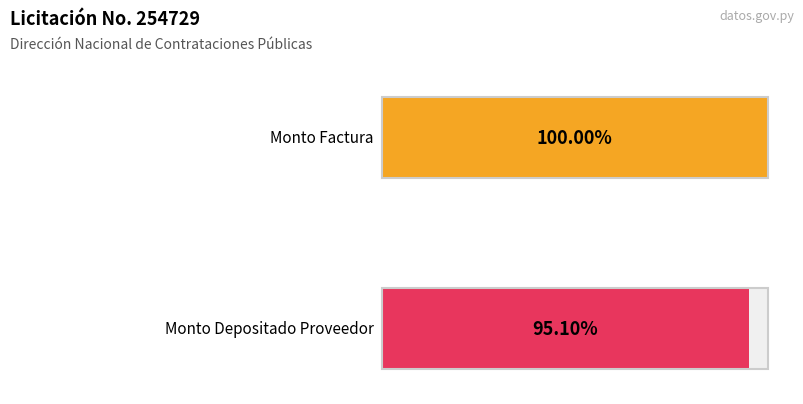

Which series has the largest range (max minus min)?

monto_depositado_proveedor